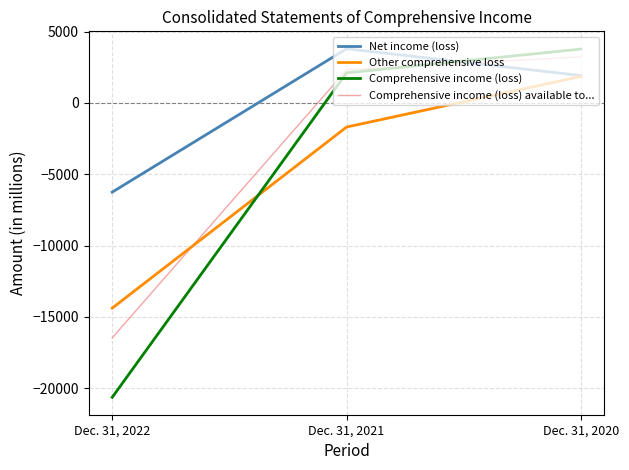

Reading right to left, what are all the values shown in this chart?

Net income (loss): 1921	3800	-6254
Other comprehensive loss: 1857	-1690	-14388
Comprehensive income (loss): 3778	2110	-20642
Comprehensive income (loss) available to...: 3237	2318	-16473